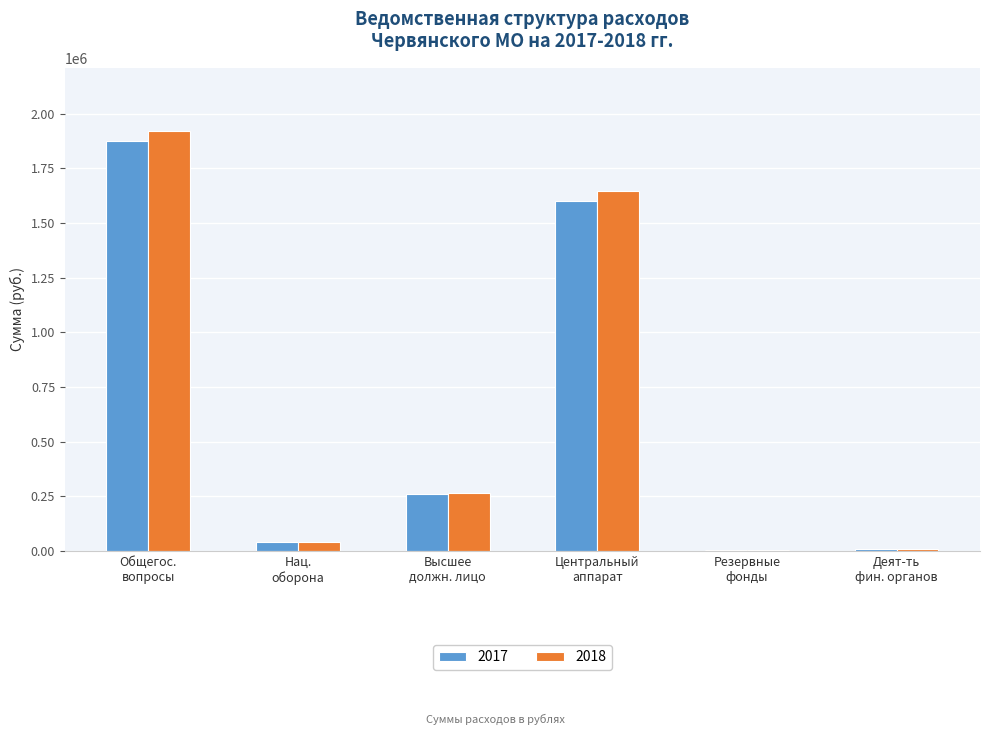

What is the greatest value displayed?

1921000